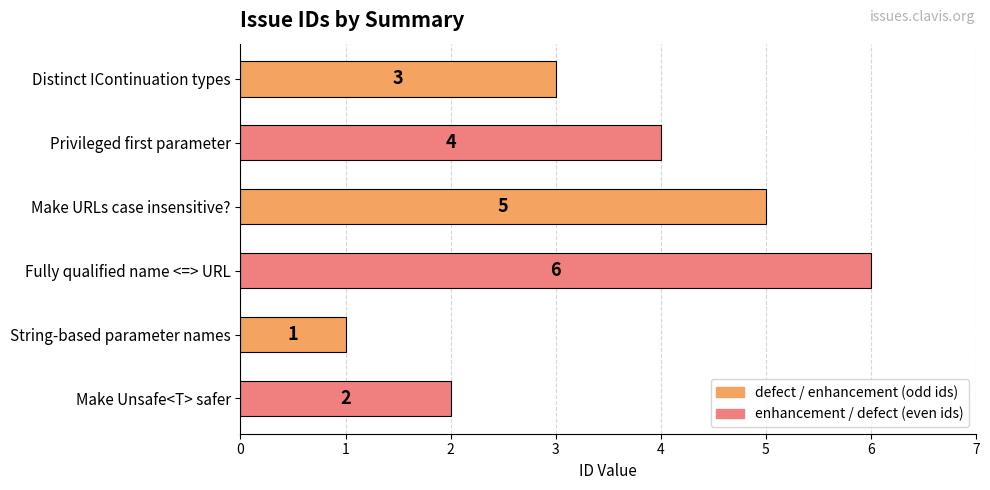

List the labels in order of value, smallest first.

String-based parameter names, Make Unsafe<T> safer, Distinct IContinuation types, Privileged first parameter, Make URLs case insensitive?, Fully qualified name <=> URL